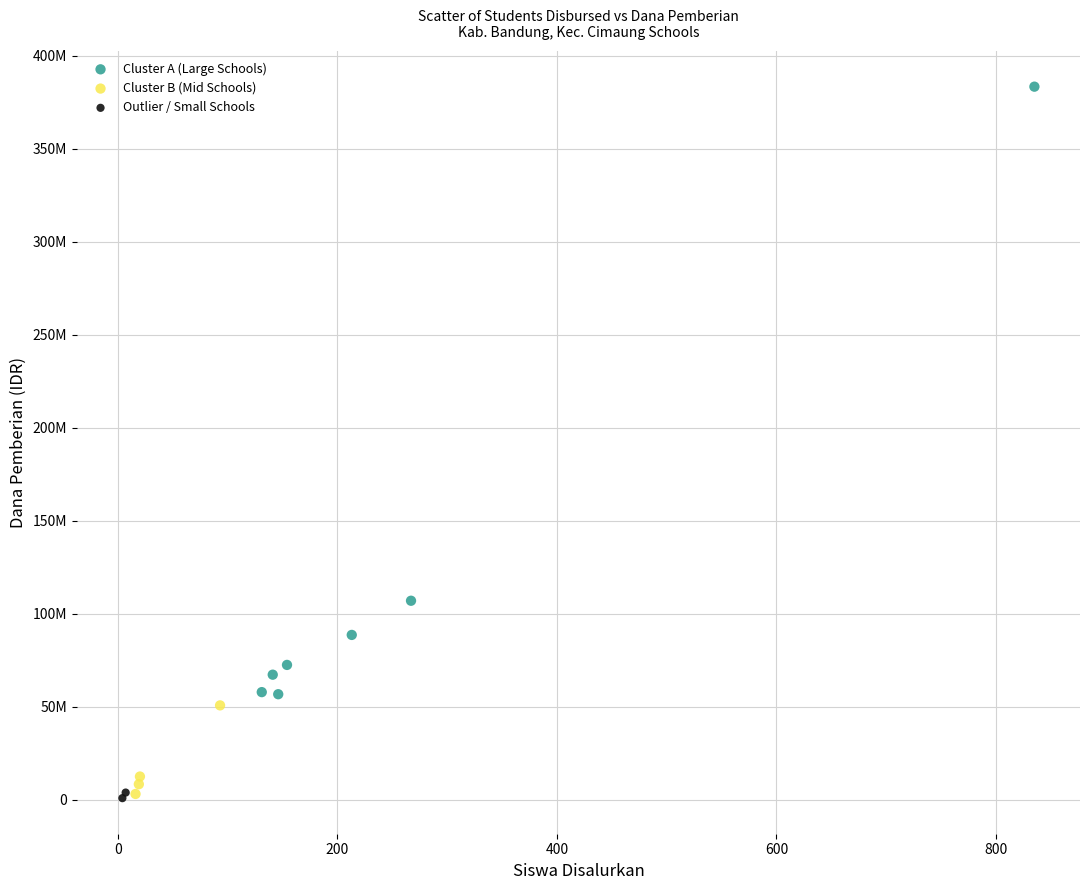

What are all the series names shown in the legend?

Cluster A (Large Schools), Cluster B (Mid Schools), Outlier / Small Schools